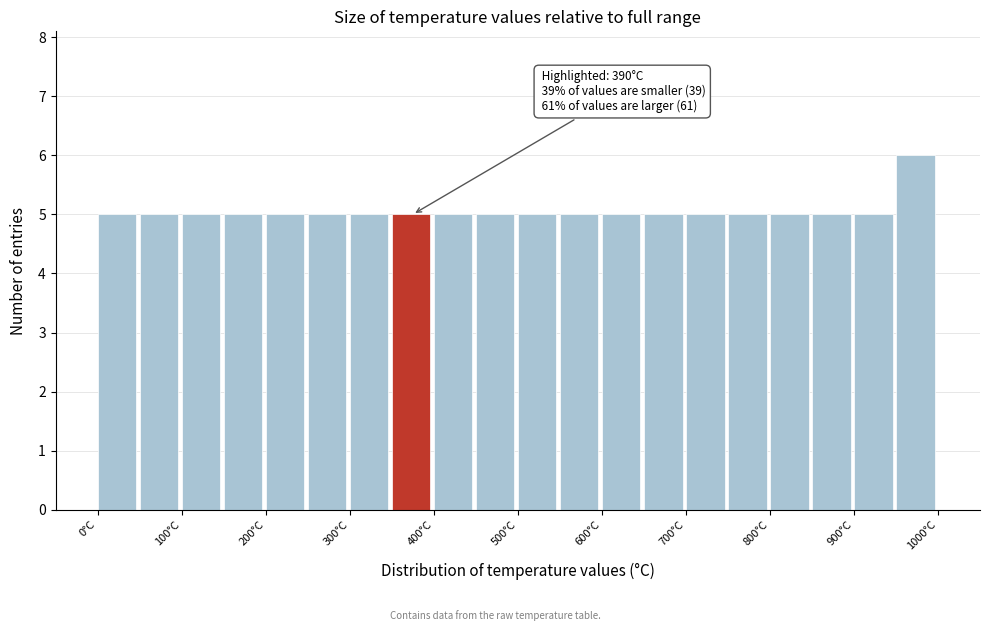

Which range on the x-axis has the tallest bar?

950 to 1000